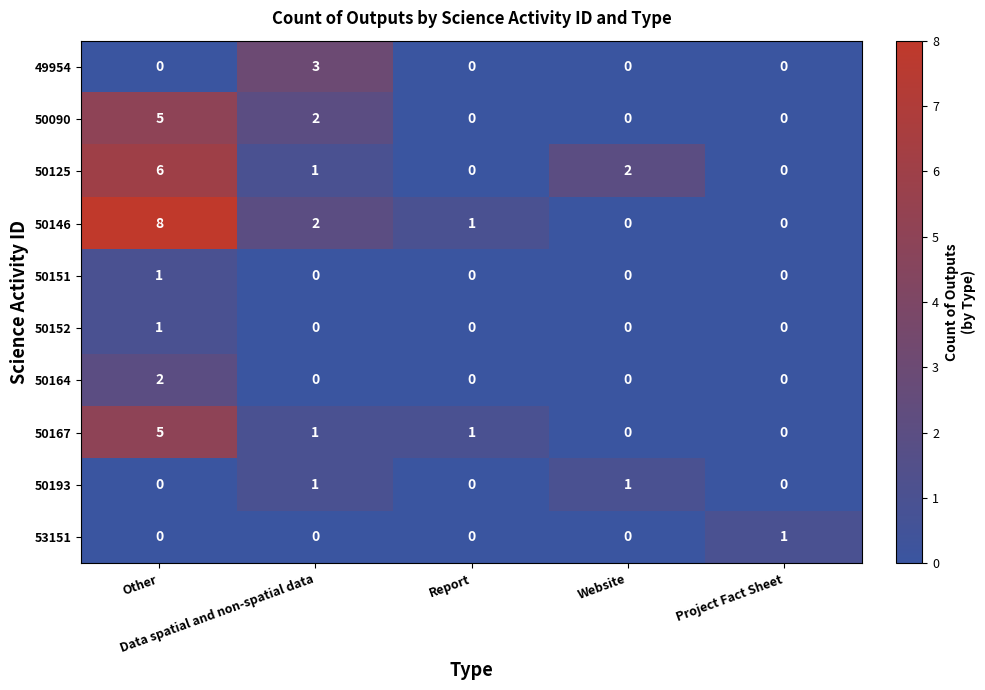

Count the 50146 values in the range 0 to 2.

4